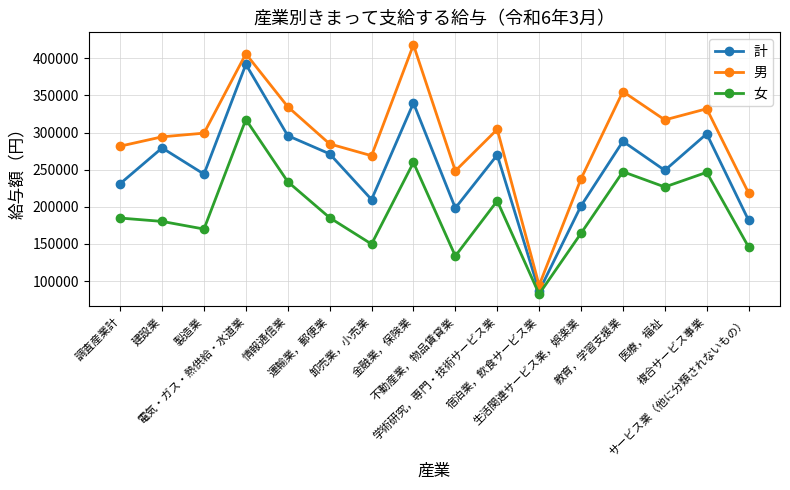

What is the value of the 計 point at the 11th from the left?

86603